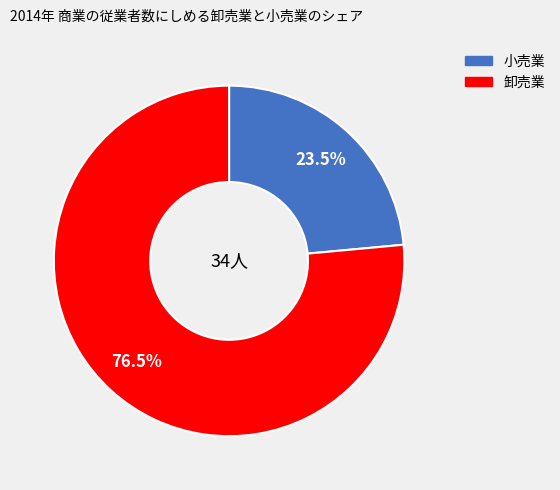

Is there a majority slice in this chart?

Yes